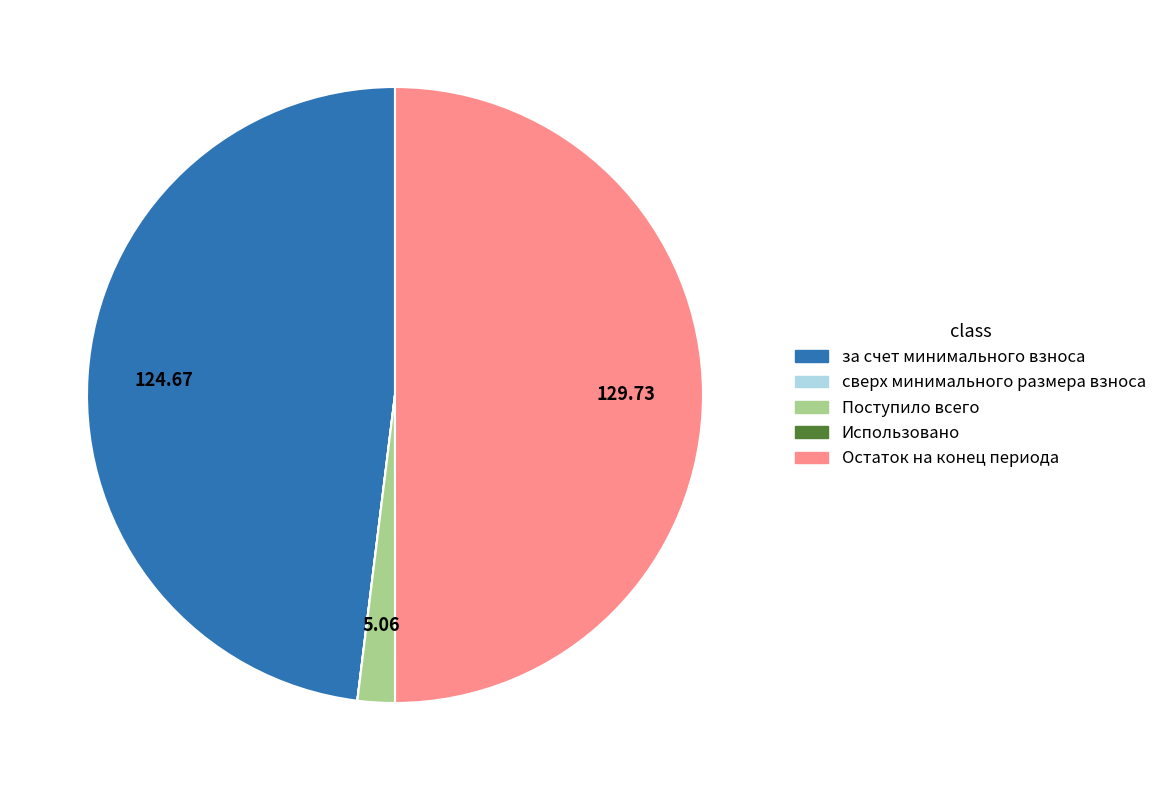

Is the sum of Поступило всего and Остаток на конец периода greater than half?

Yes